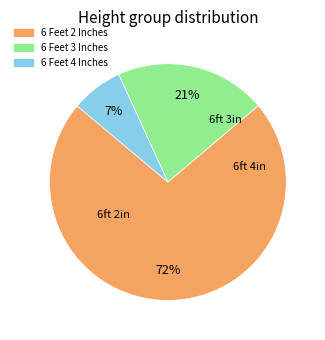

Rank the categories by value from lowest to highest.

6 Feet 4 Inches, 6 Feet 3 Inches, 6 Feet 2 Inches